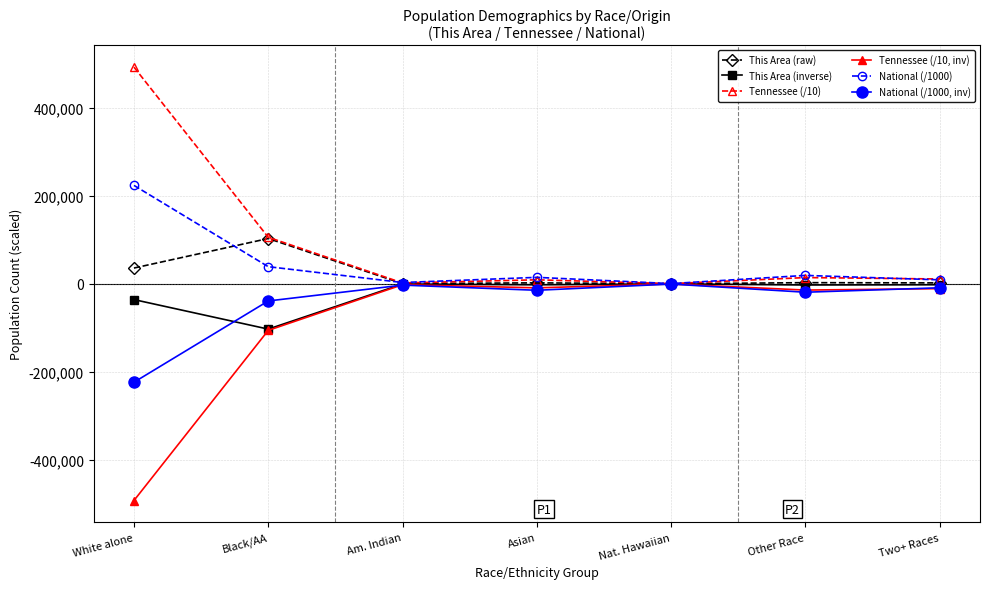

In Tennessee (/10, inv), how many points are higher than both neighbors (excluding endpoints)?

2